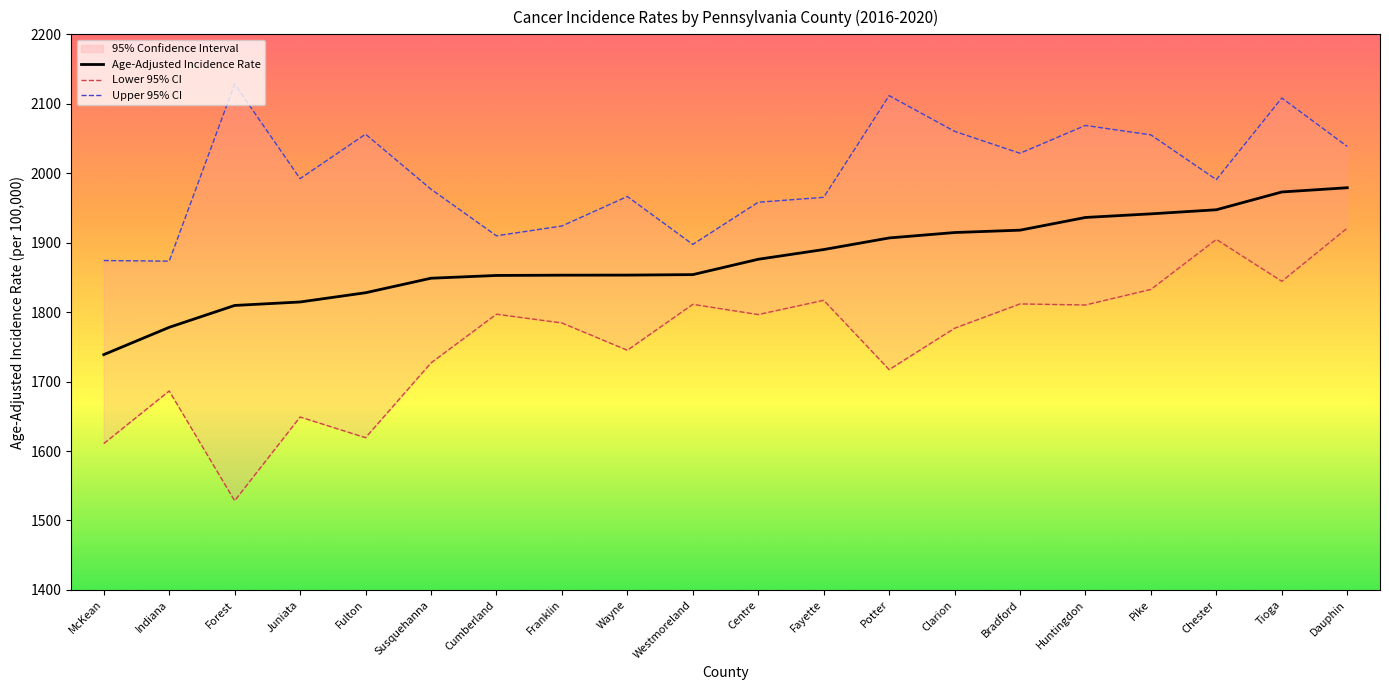

What is the difference between the maximum and minimum values in the Age-Adjusted Incidence Rate series?

240.3